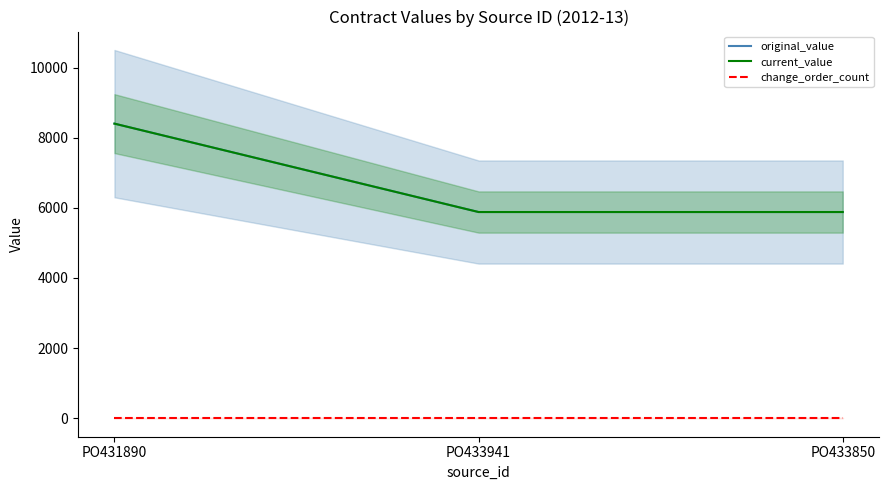

What is the spread (max minus min) of values at PO433850?

5880